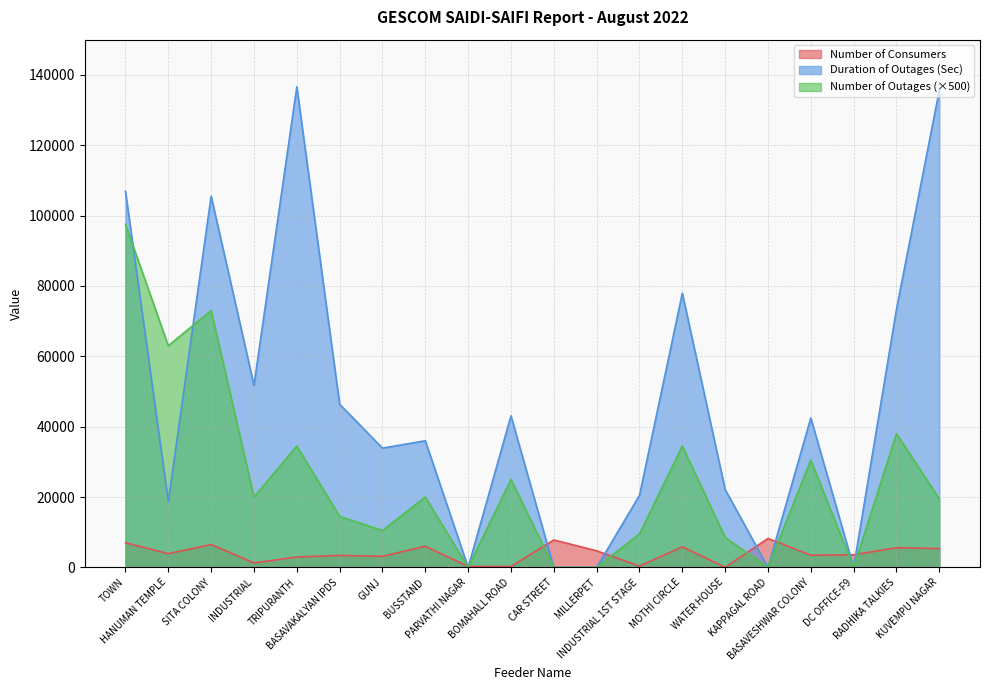

How many data points in Number of Consumers are less than 3898?

10